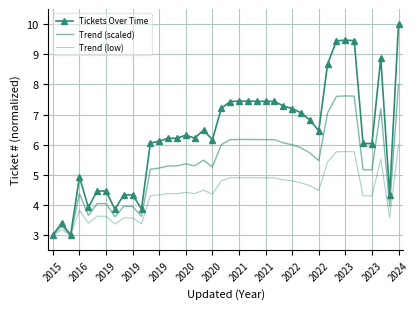

True or false: Tickets Over Time and Trend (low) cross at least once.

False